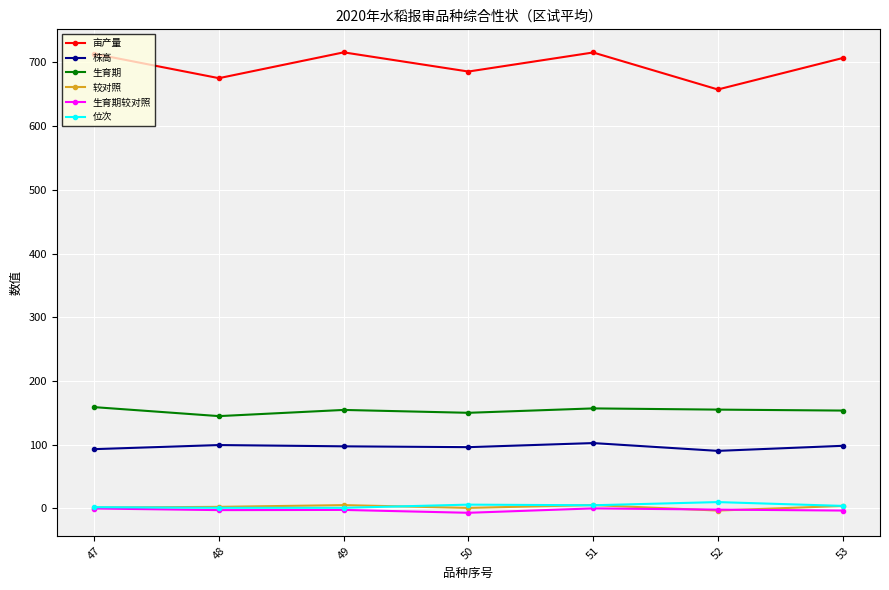

True or false: 位次 and 株高 cross at least once.

False